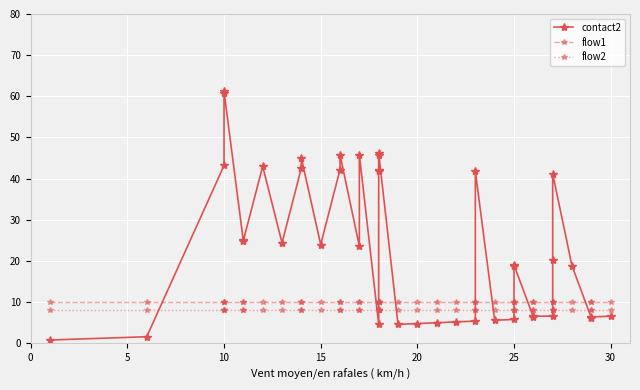

Reading left to right, transcribe all the data shown in this chart.

contact2: 0.8	1.6	43.2	60.8	61.2	24.8	25.0	43.0	24.4	42.6	45.0	24.0	42.2	45.8	23.6	45.8	4.6	41.8	42.2	45.8	46.2	4.6	4.8	5.0	5.2	5.4	41.8	5.6	5.8	18.8	19.0	6.4	6.6	6.6	20.2	41.2	18.8	6.2	6.4	6.6
flow1: 10.0	10.0	10.0	10.0	10.0	10.0	10.0	10.0	10.0	10.0	10.0	10.0	10.0	10.0	10.0	10.0	10.0	10.0	10.0	10.0	10.0	10.0	10.0	10.0	10.0	10.0	10.0	10.0	10.0	10.0	10.0	10.0	10.0	10.0	10.0	10.0	10.0	10.0	10.0	10.0
flow2: 8.0	8.0	8.0	8.0	8.0	8.0	8.0	8.0	8.0	8.0	8.0	8.0	8.0	8.0	8.0	8.0	8.0	8.0	8.0	8.0	8.0	8.0	8.0	8.0	8.0	8.0	8.0	8.0	8.0	8.0	8.0	8.0	8.0	8.0	8.0	8.0	8.0	8.0	8.0	8.0